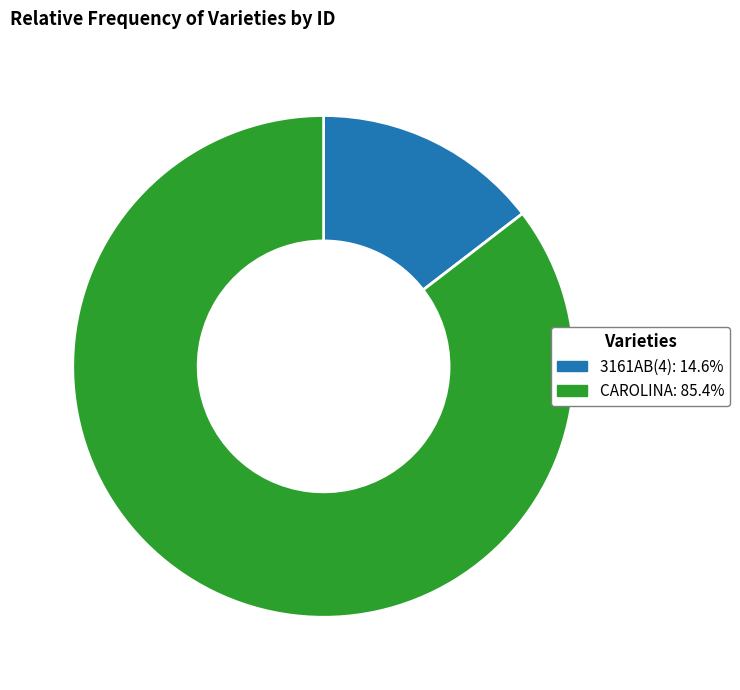

Is it true that 3161AB(4) is 3% of the pie?

False